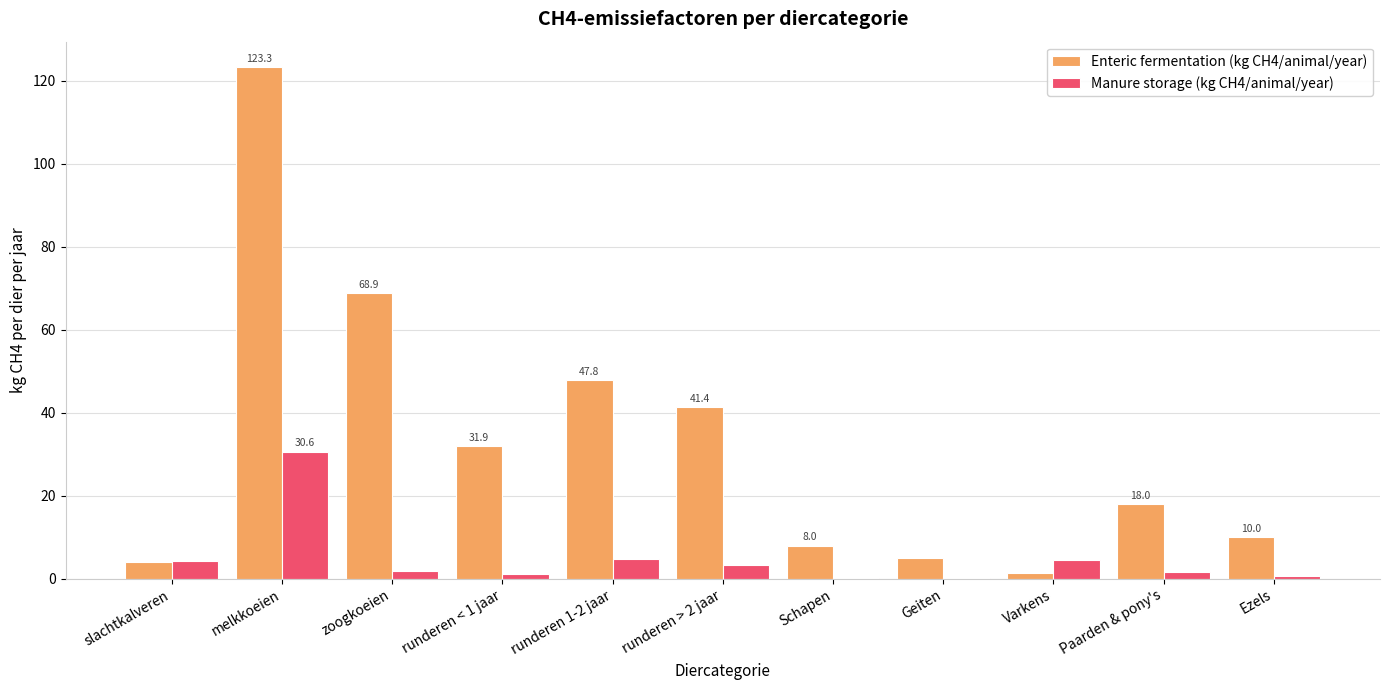

Is it true that Enteric fermentation (kg CH4/animal/year) equals 29.7 at Paarden & pony's?

False